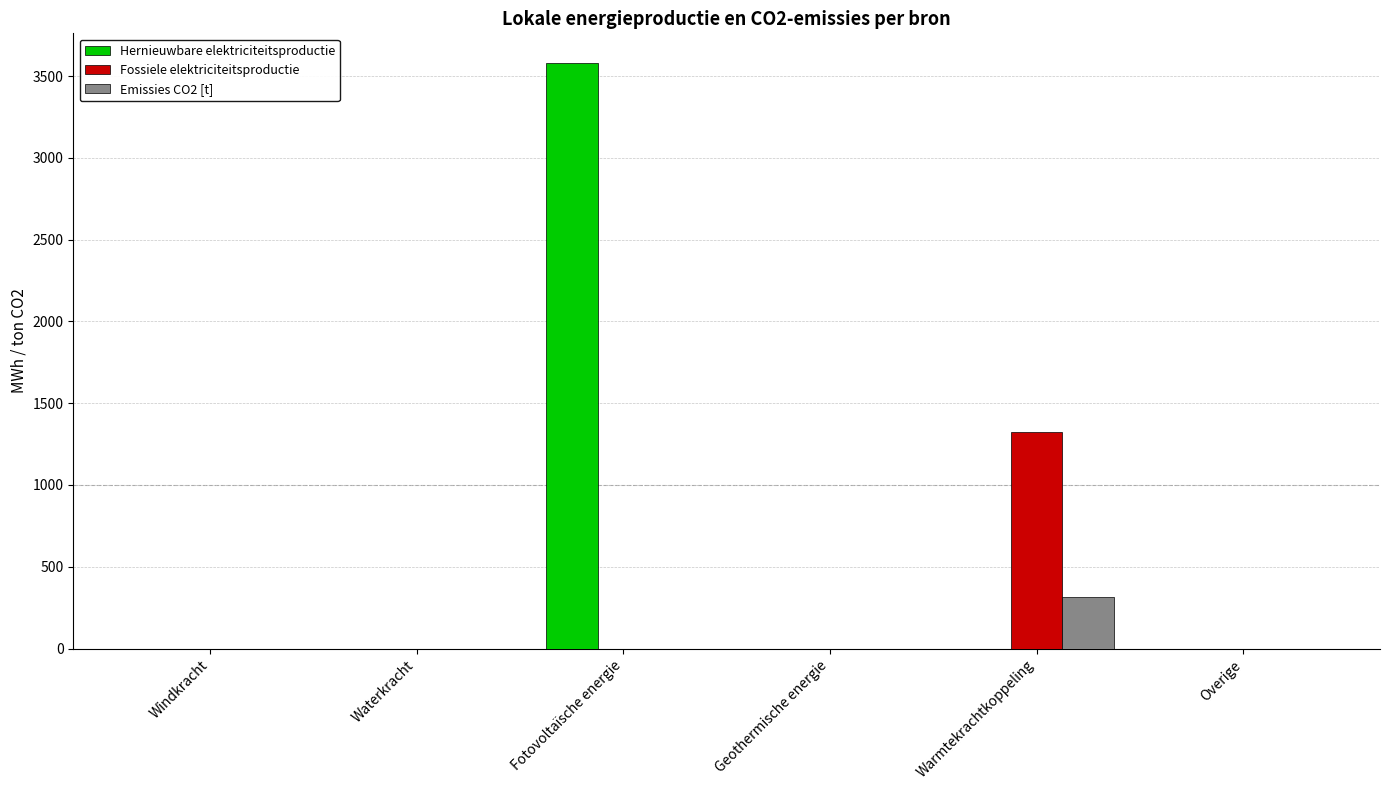

True or false: Hernieuwbare elektriciteitsproductie has a value of 0.0 at Waterkracht.

True